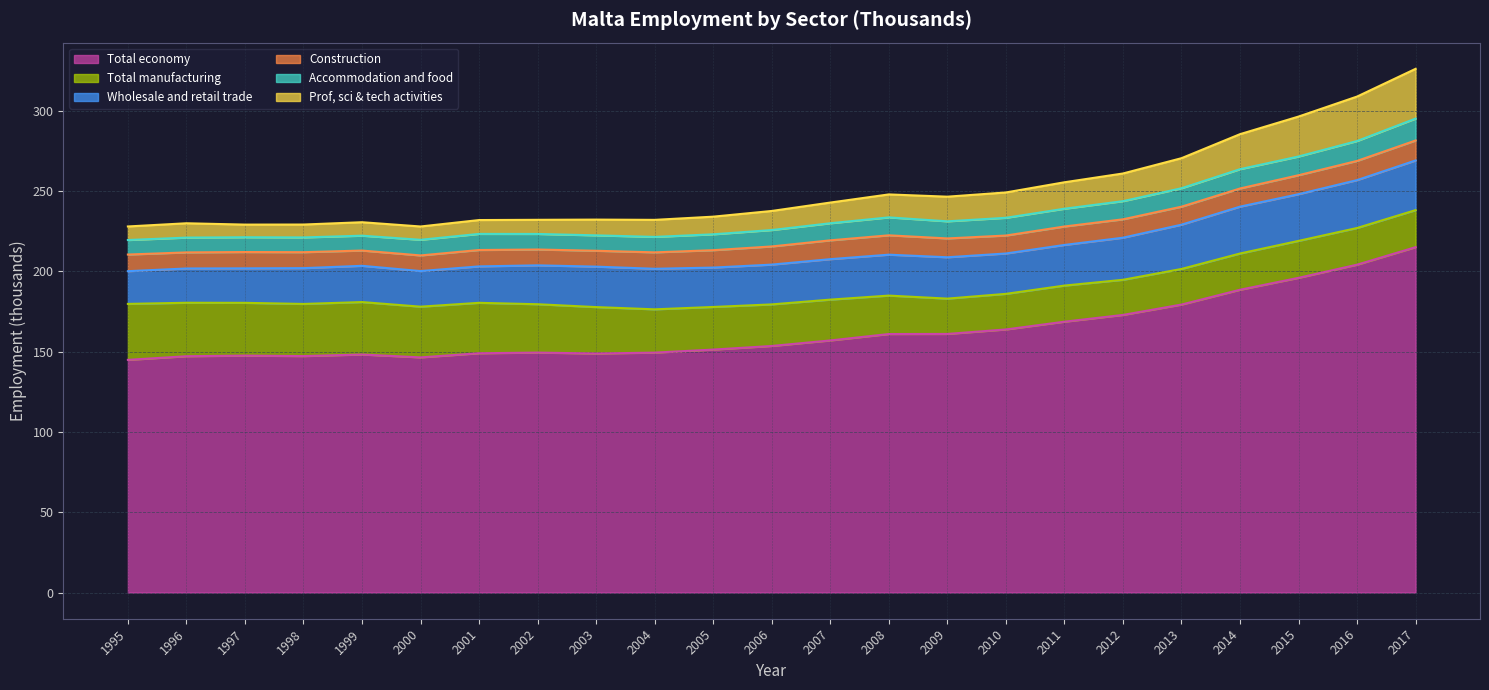

What is the spread (max minus min) of values at 2000?

138.1